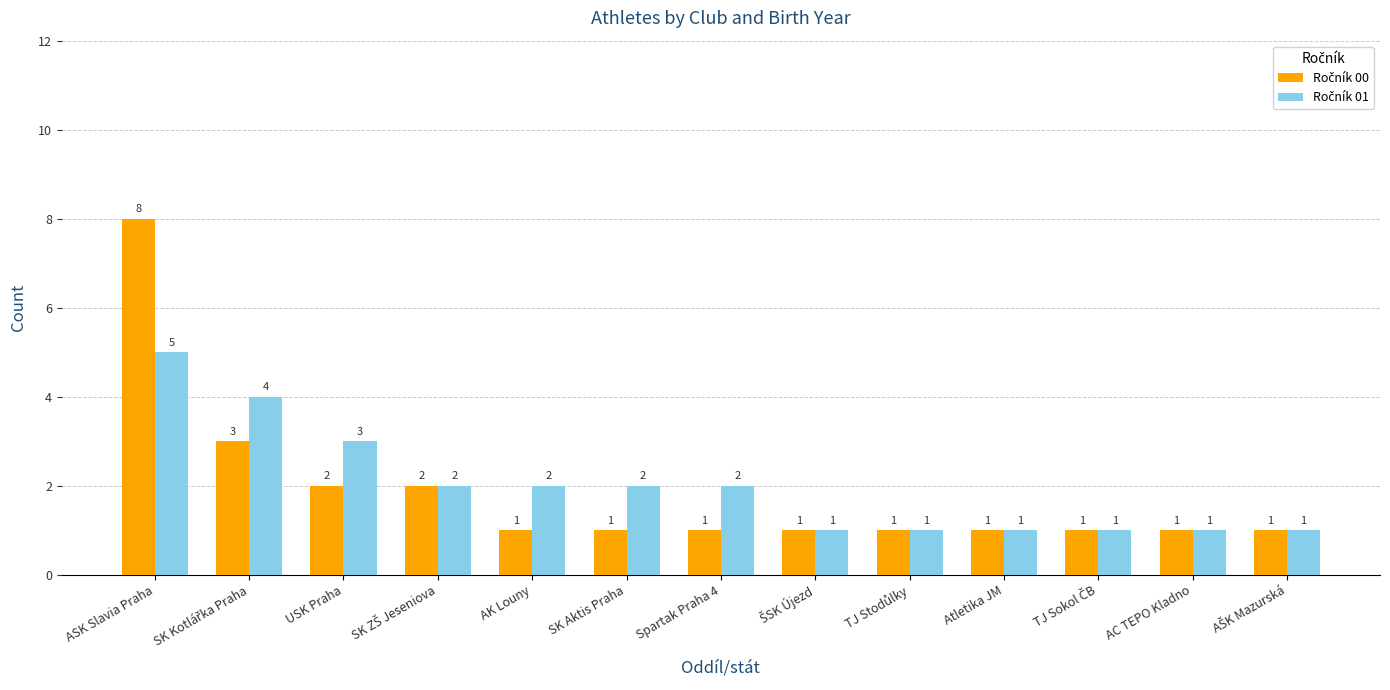

What is the total value across all series at ASK Slavia Praha?

13